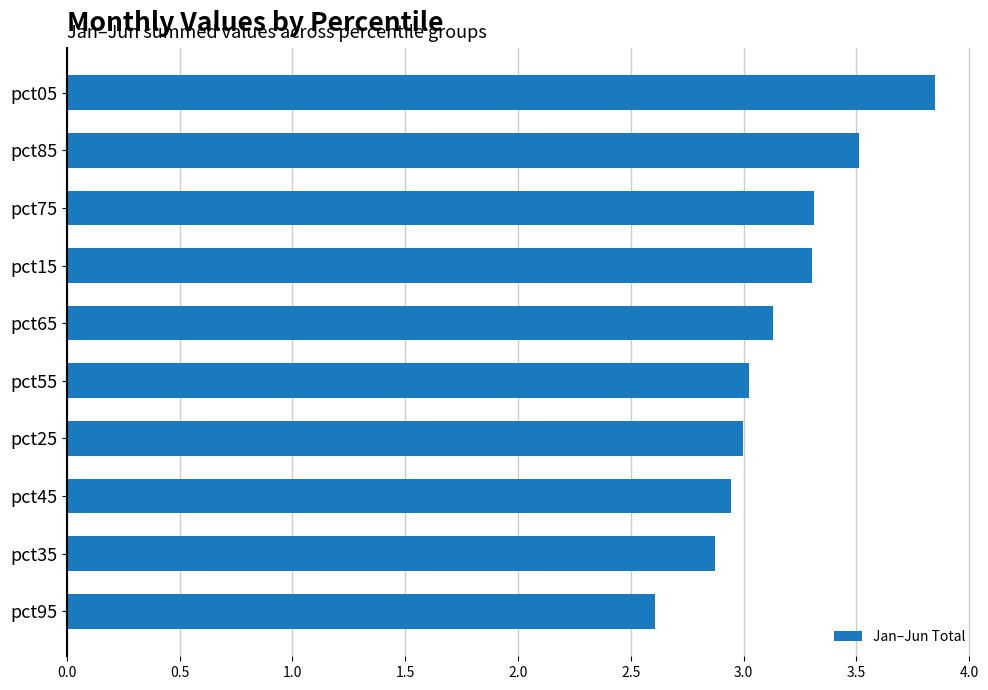

What is the difference between the second highest and second lowest values?

0.6